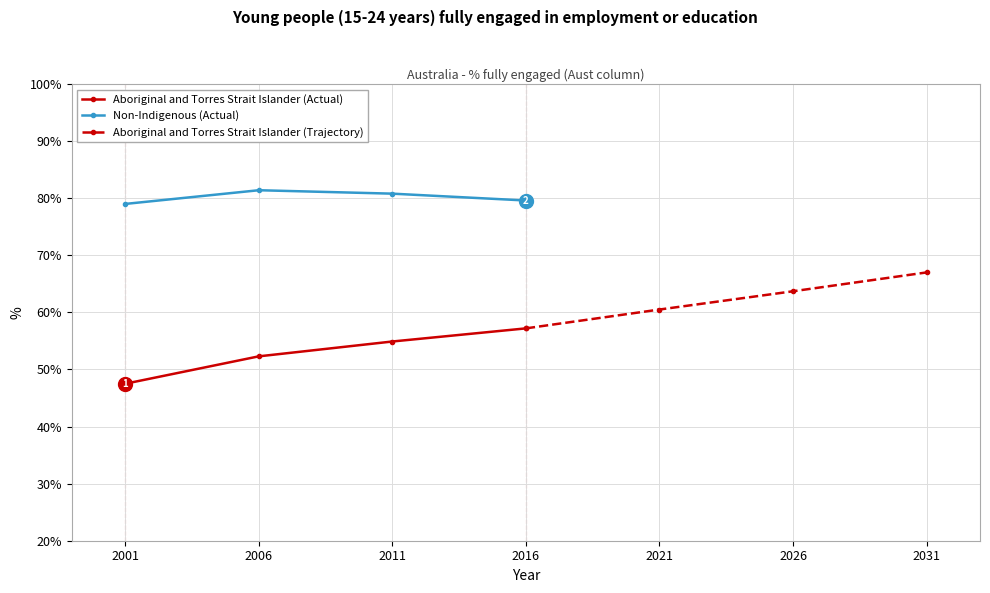

What is the minimum value shown in the chart?

47.5